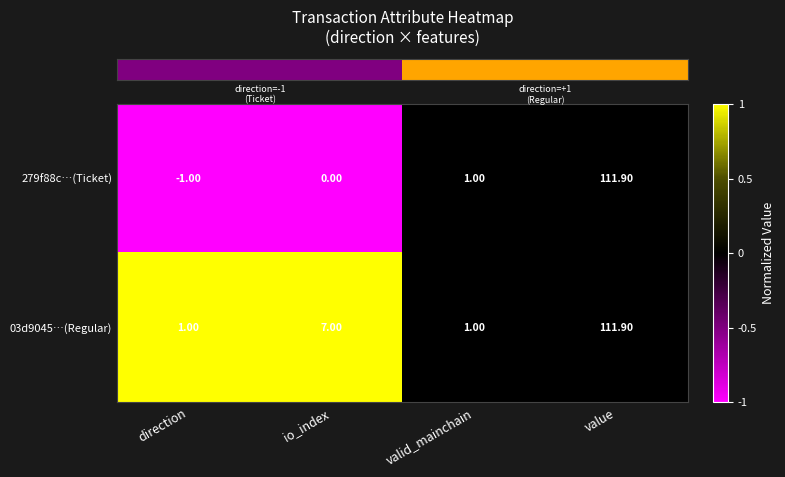

What is the maximum value shown in the chart?

111.9